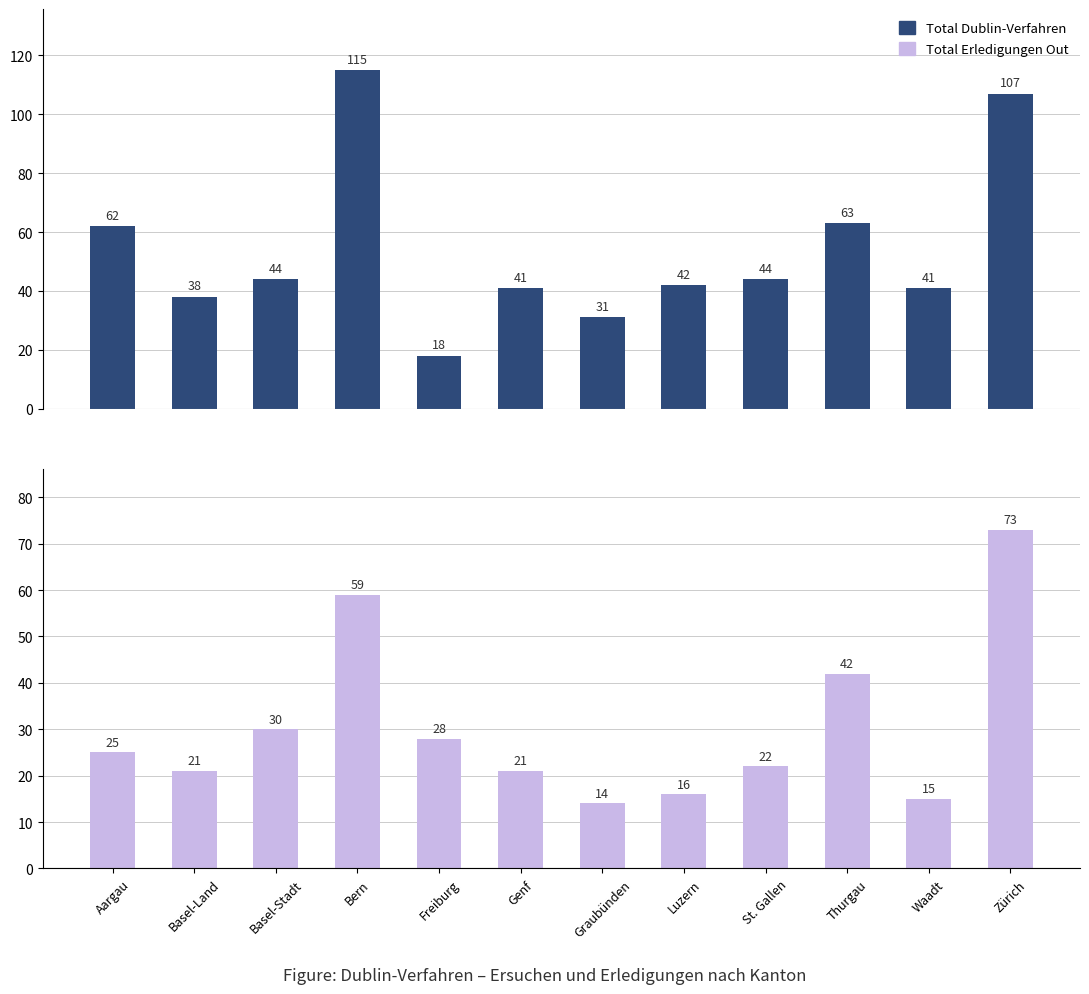

Rank the series by their average value, from lowest to highest.

Total Erledigungen Out, Total Dublin-Verfahren